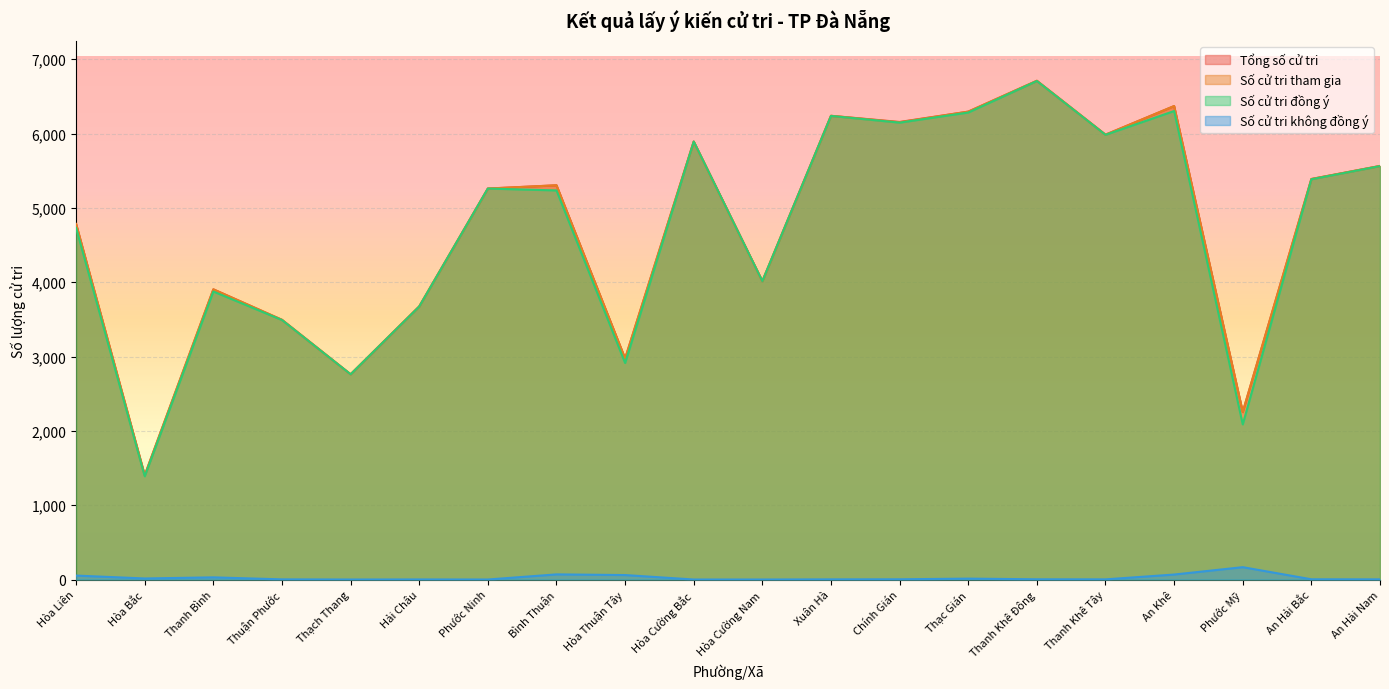

The value of Tổng số cử tri at Phước Ninh is 3148. True or false?

False